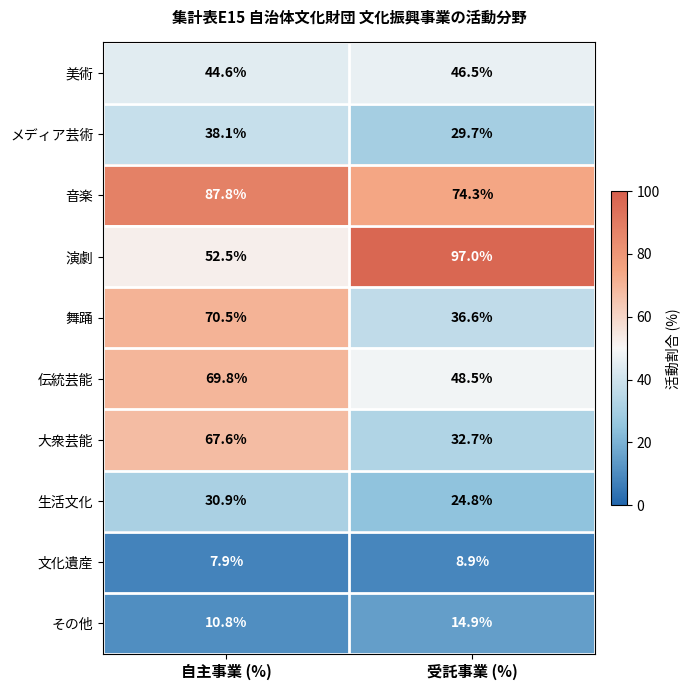

Where is その他 nearest to the value 12?

自主事業 (%)